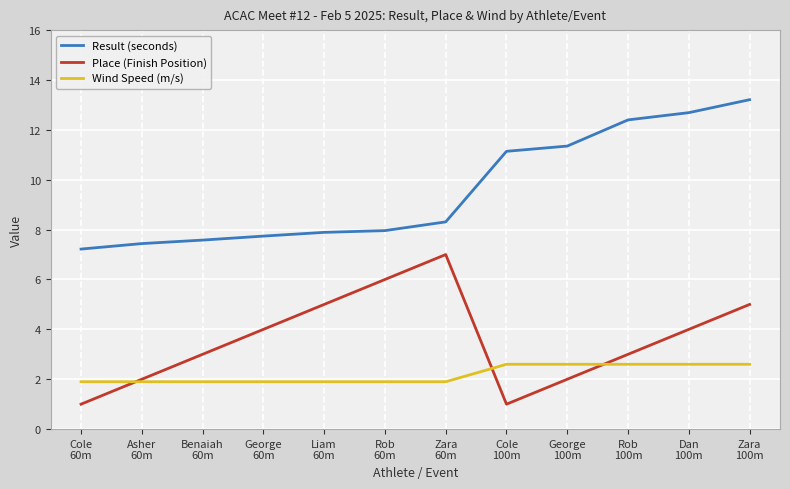

True or false: Result (seconds) and Wind Speed (m/s) intersect in this chart.

False